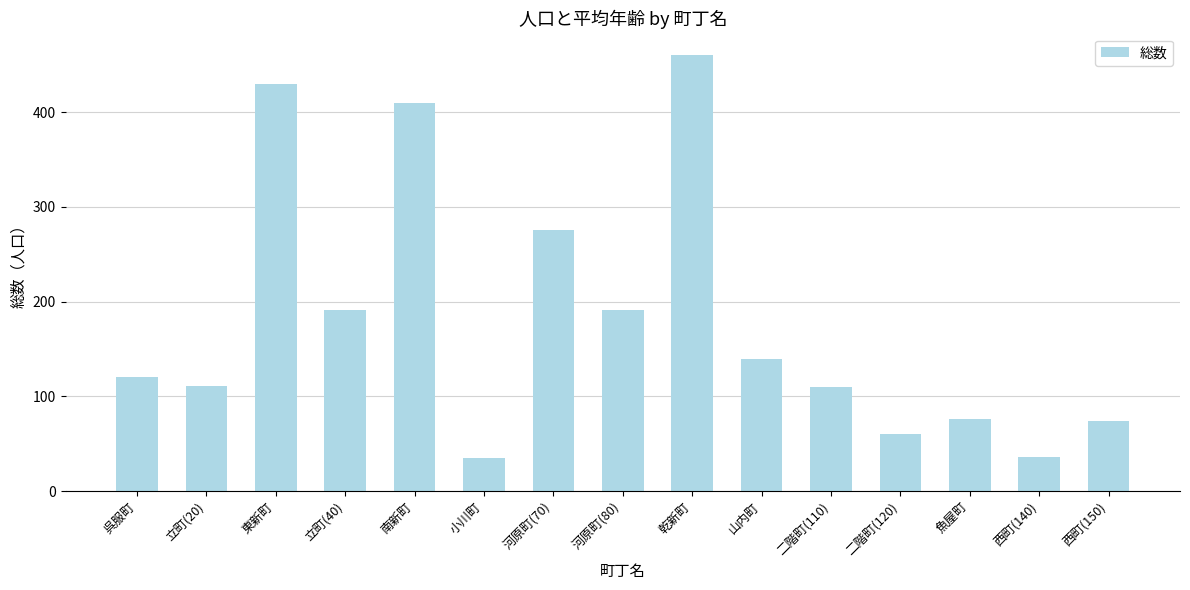

What is the label of the 15th bar from the left?

西町(150)